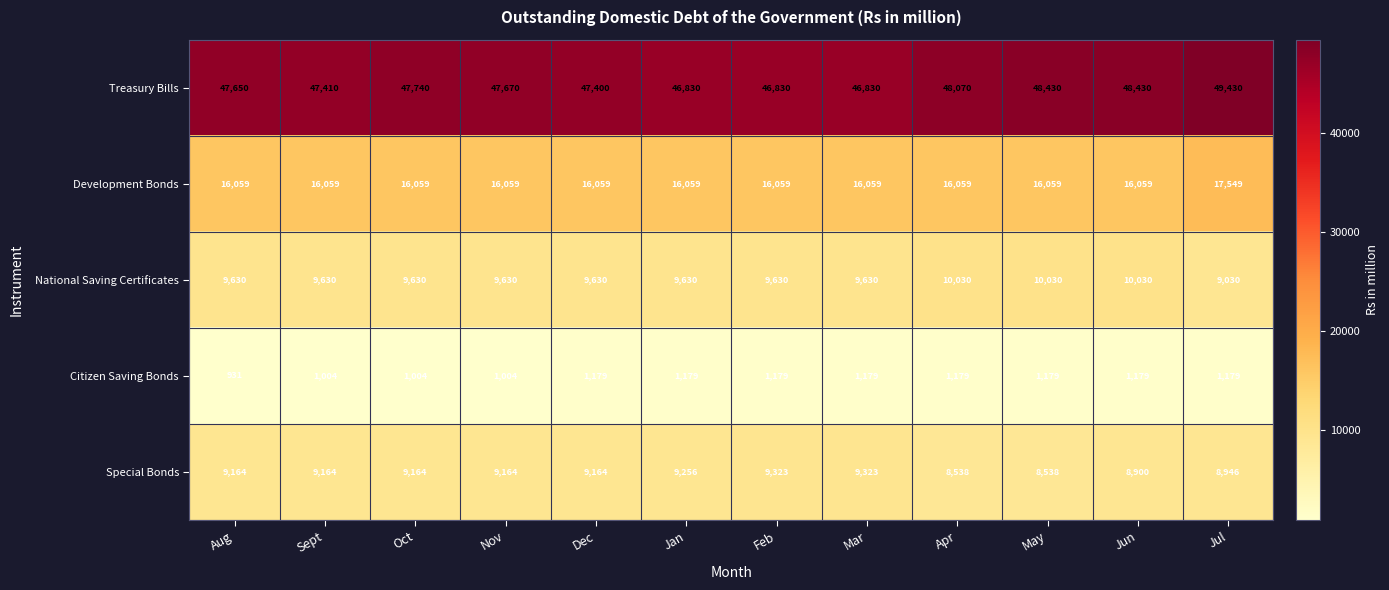

What is the average value of the Development Bonds series?

16183